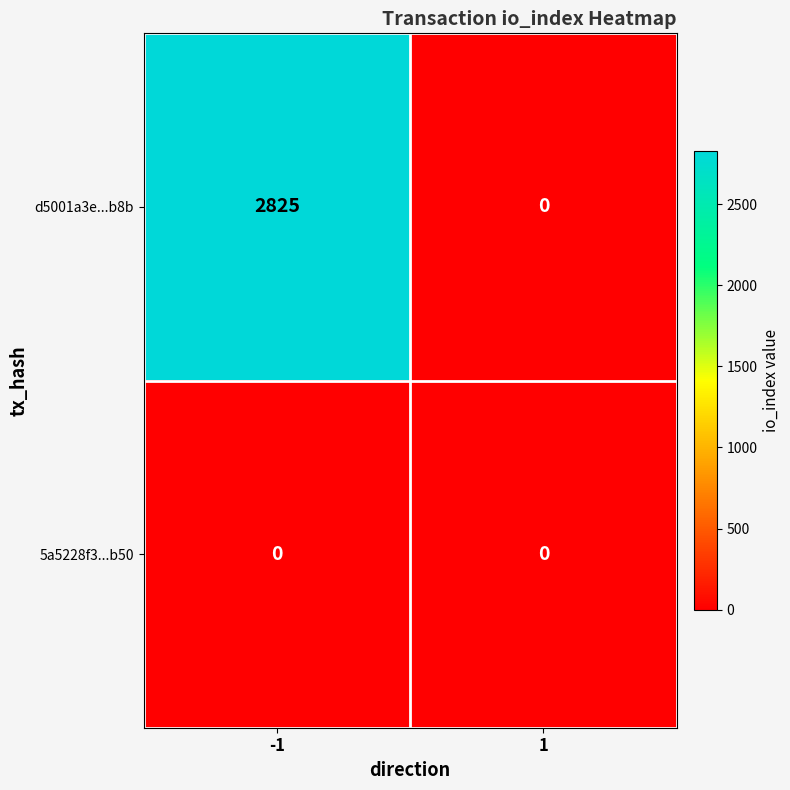

The 5a5228f3...b50 series shows 0 at -1. True or false?

True